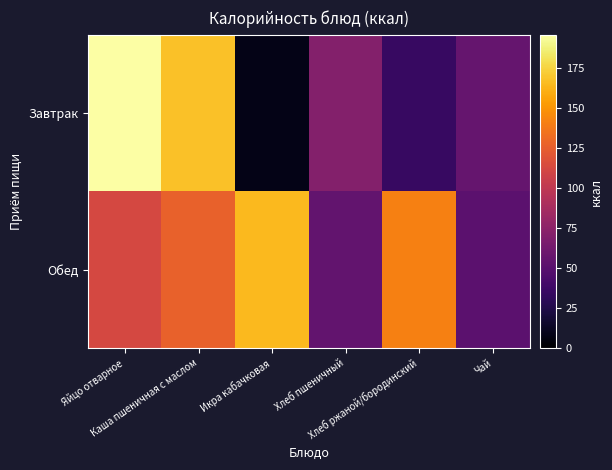

Reading right to left, what are all the values shown in this chart?

Завтрак: Чай=56.0	Хлеб ржаной/бородинский=34.6	Хлеб пшеничный=70.5	Икра кабачковая=8.1	Каша пшеничная с маслом=168.0	Яйцо отварное=196.0
Обед: Чай=52.0	Хлеб ржаной/бородинский=141.0	Хлеб пшеничный=55.1	Икра кабачковая=165.2	Каша пшеничная с маслом=126.4	Яйцо отварное=112.0